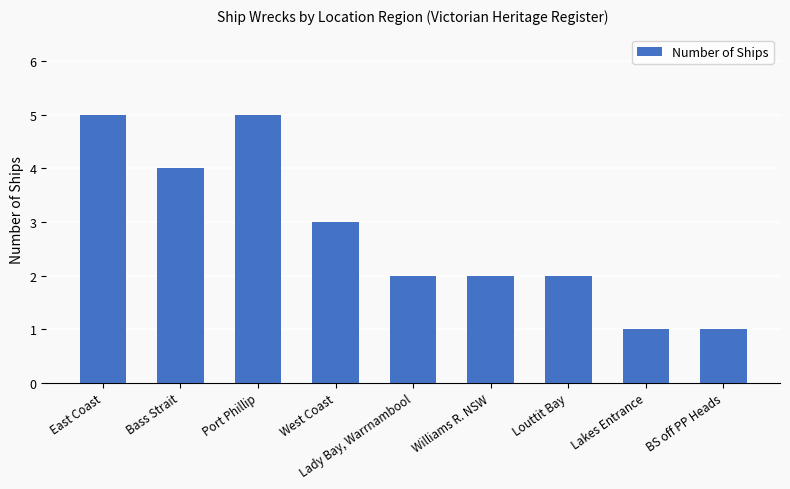

Reading right to left, extract all data points from this chart.

1	1	2	2	2	3	5	4	5